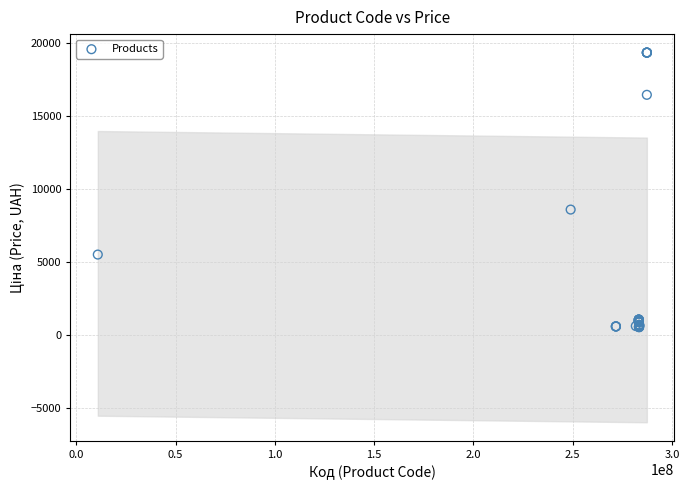

What Y value in the scatter plot is closest to 9928?

8581.1